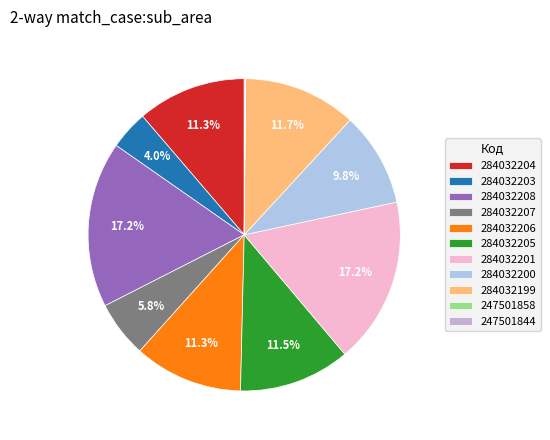

How many slices are in this pie chart?

11